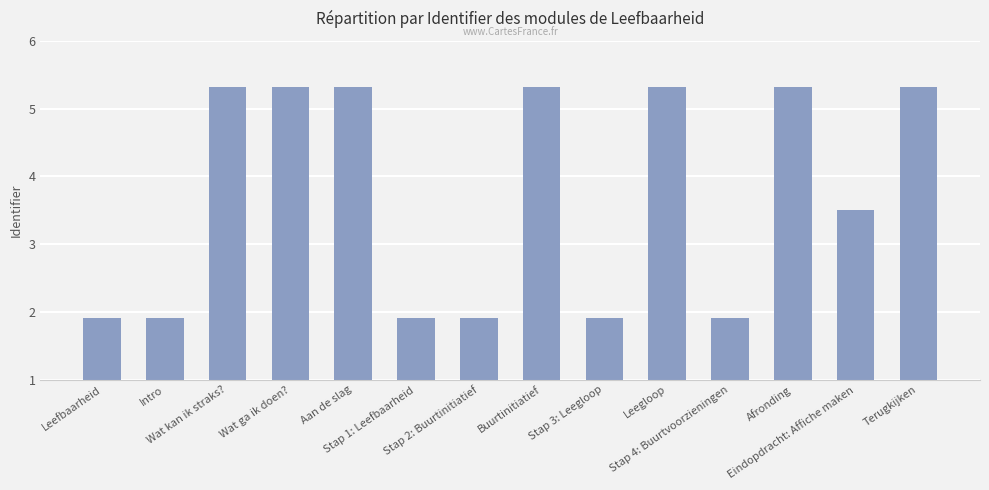

What is the ratio of the value at Stap 4: Buurtvoorzieningen to the value at Terugkijken?

0.4